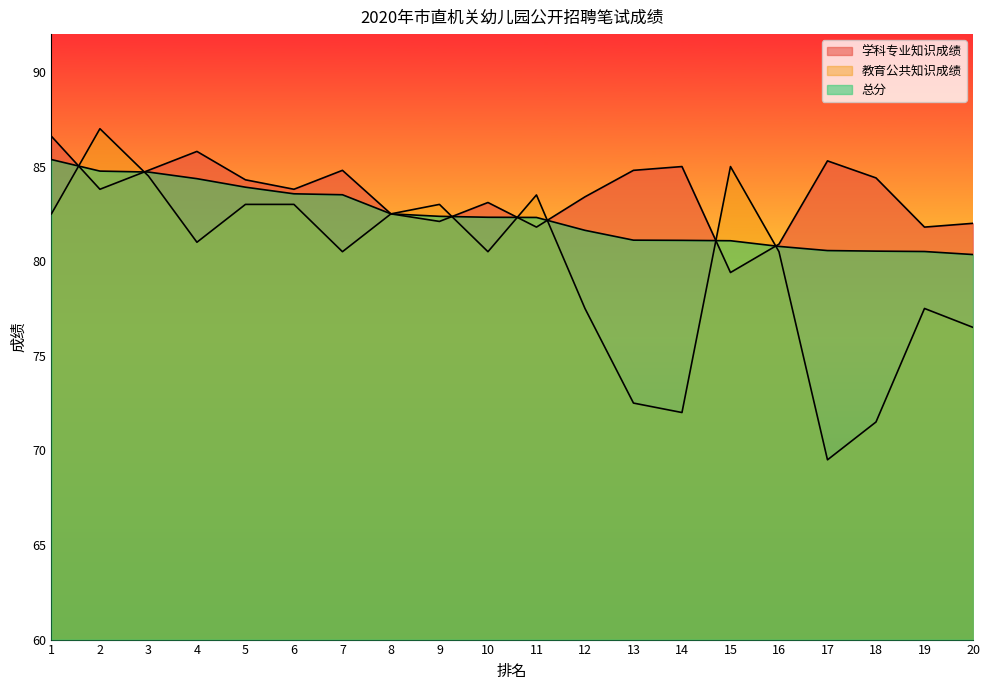

What is the difference between the maximum and second lowest values in the 总分 series?

4.9